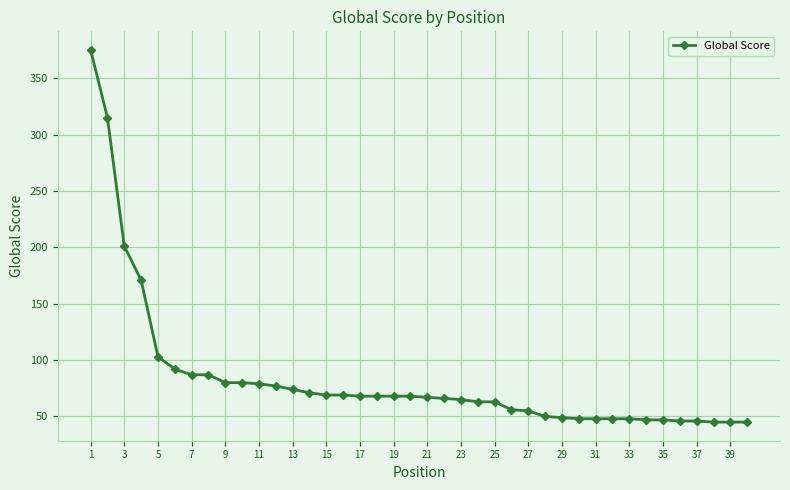

What is the value of the 2nd point from the left?

315